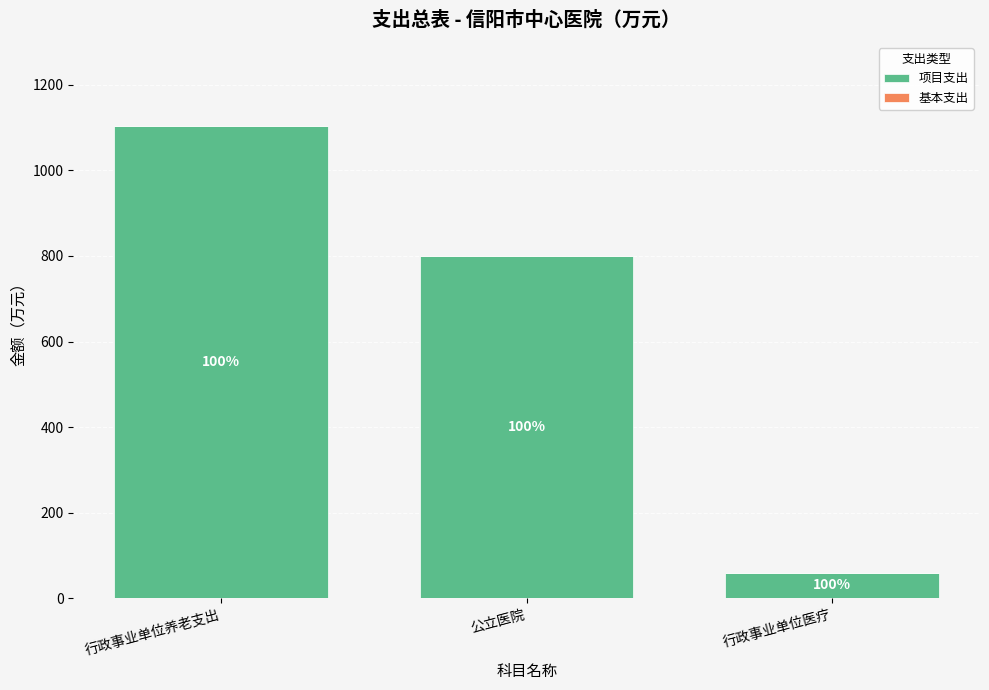

How many bars are there in total?

3